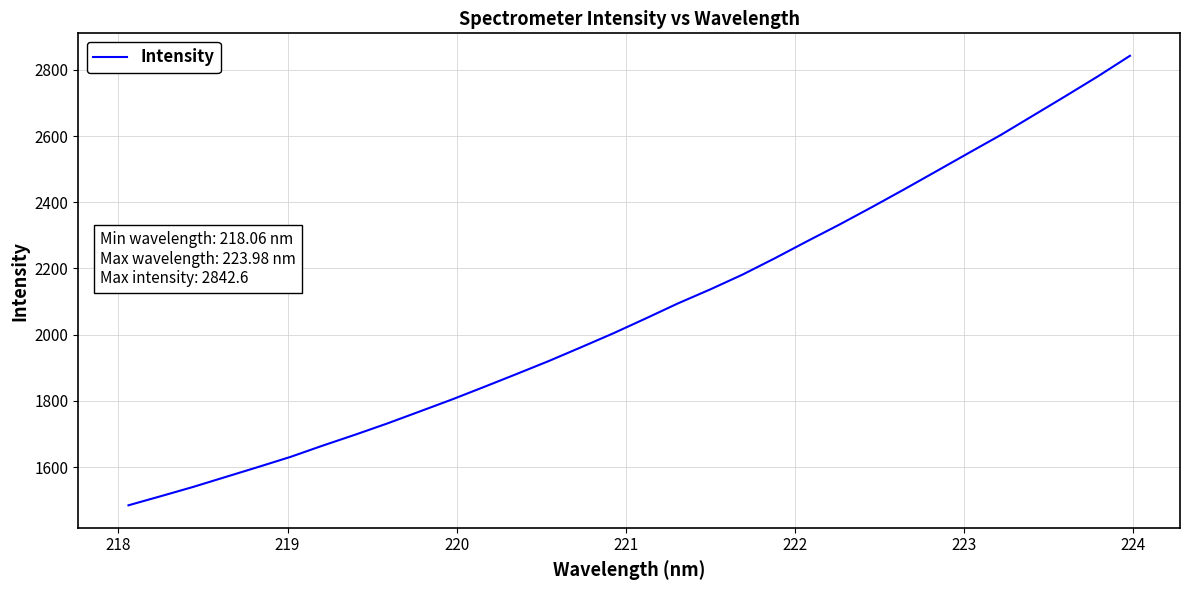

What is the difference between the maximum and minimum values?

1358.1